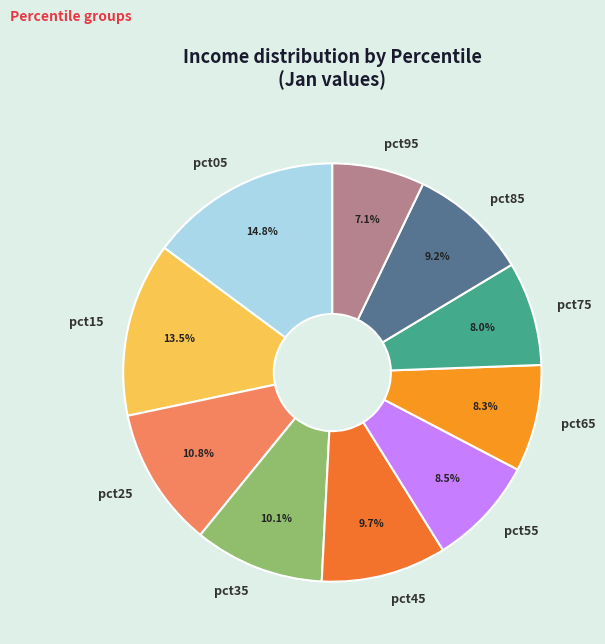

To the nearest percent, what is the average slice percentage?

10%